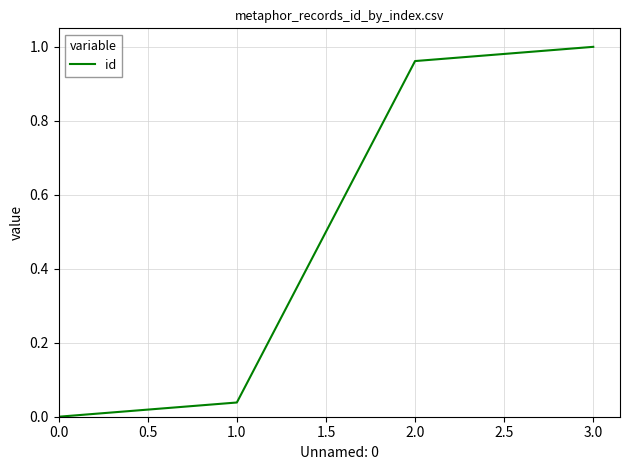

True or false: the data shows 0.3 at 2.0.

False